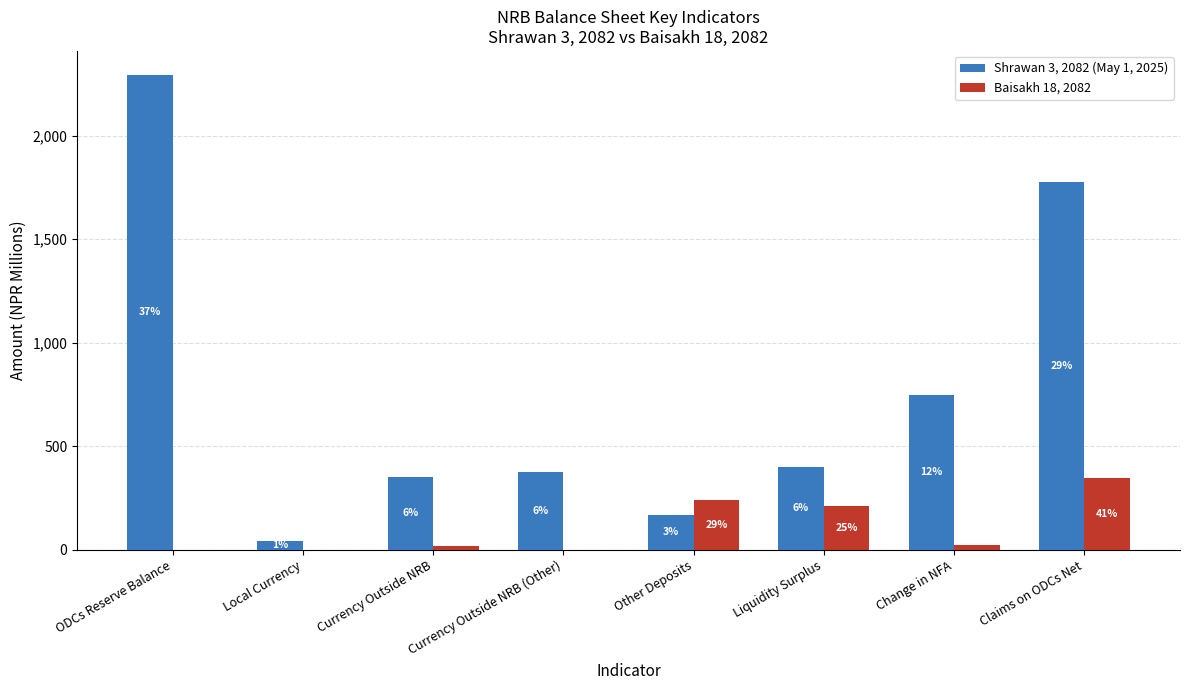

What are all the series names shown in the legend?

Shrawan 3, 2082 (May 1, 2025), Baisakh 18, 2082